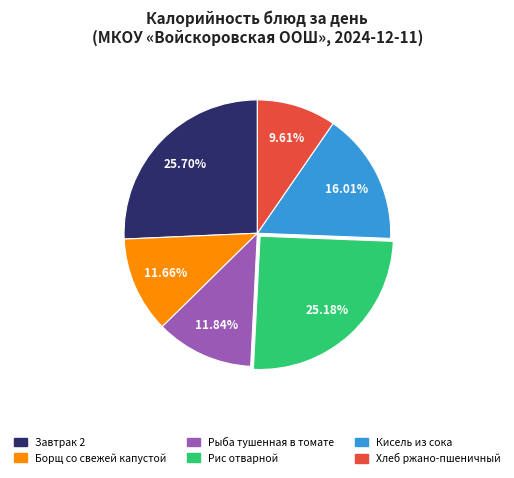

To the nearest percent, what is the combined percentage of Завтрак 2 and Рыба тушенная в томате?

38%